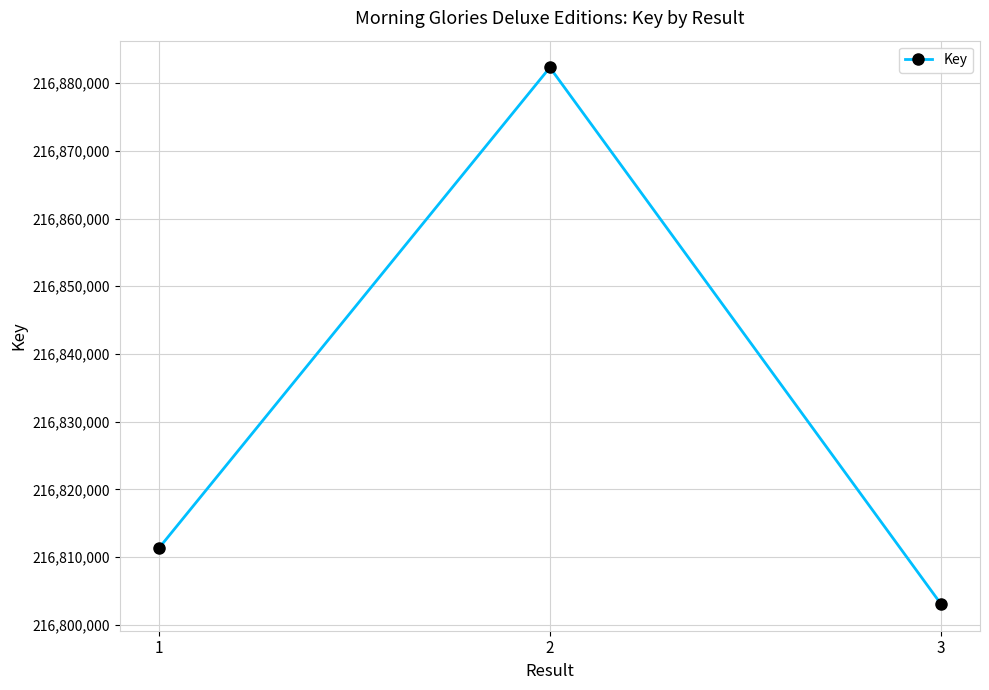

How many categories are shown in the chart?

3